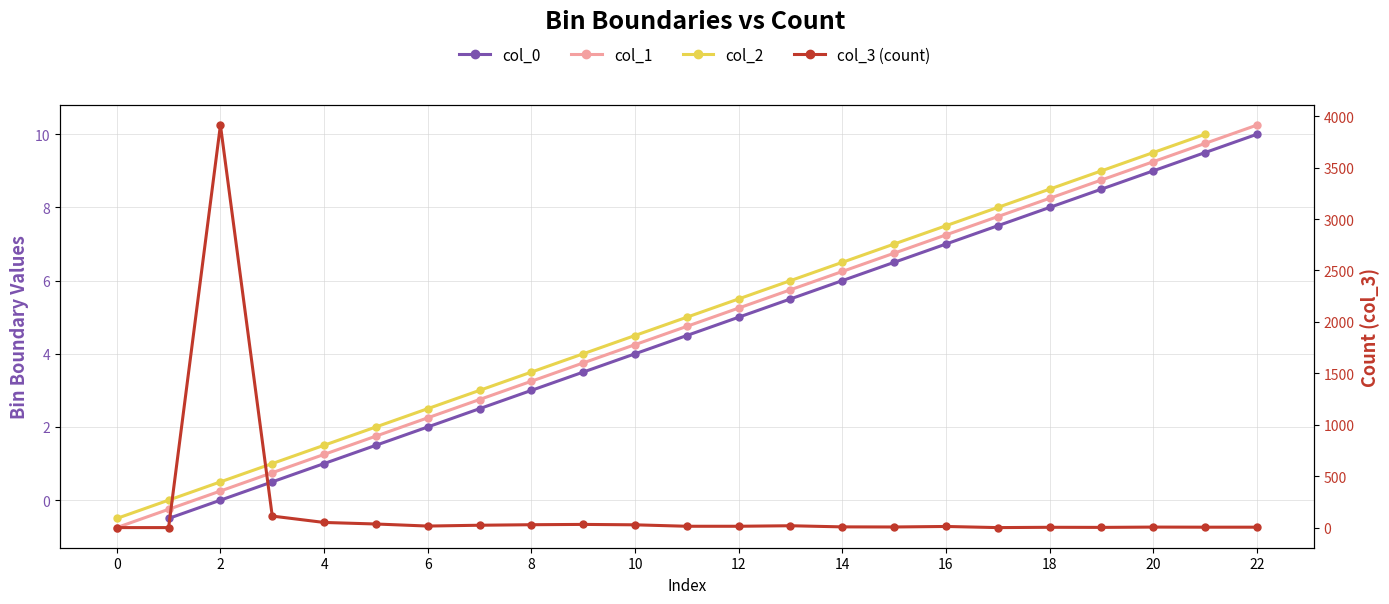

True or false: col_1 and col_2 cross at least once.

False